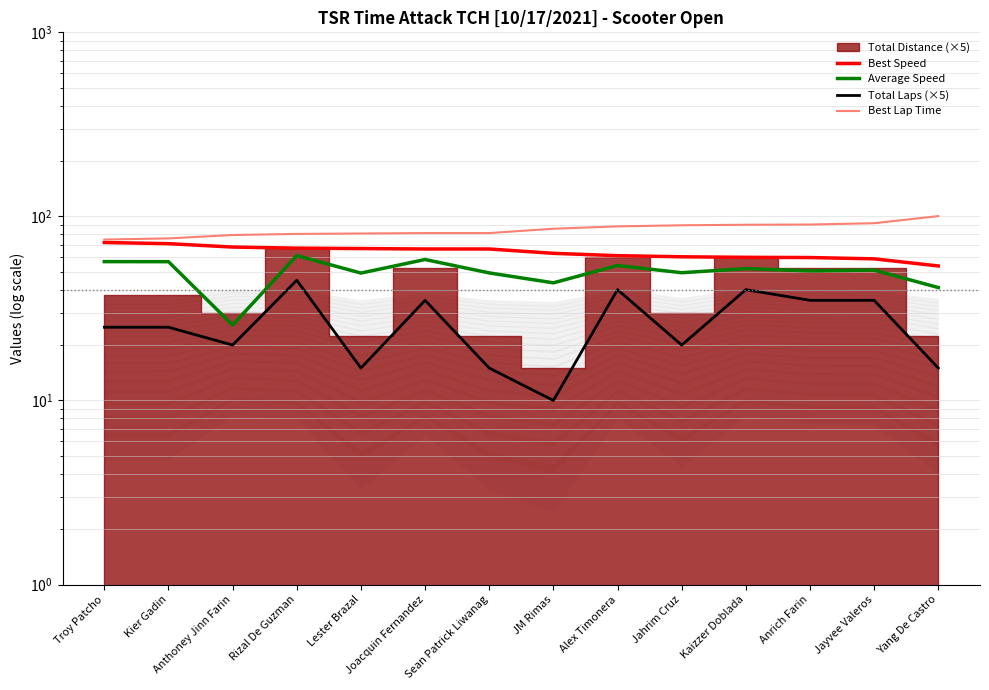

Reading left to right, what are all the values shown in this chart?

Best Speed: Troy Patcho=72.1	Kier Gadin=71.1	Anthoney Jinn Farin=68.1	Rizal De Guzman=67.2	Lester Brazal=66.9	Joacquin Fernandez=66.5	Sean Patrick Liwanag=66.5	JM Rimas=63.0	Alex Timonera=61.2	Jahrim Cruz=60.3	Kaizzer Doblada=59.9	Anrich Farin=59.8	Jayvee Valeros=58.8	Yang De Castro=53.8
Average Speed: Troy Patcho=56.8	Kier Gadin=56.8	Anthoney Jinn Farin=25.7	Rizal De Guzman=61.3	Lester Brazal=49.2	Joacquin Fernandez=58.3	Sean Patrick Liwanag=49.3	JM Rimas=43.6	Alex Timonera=54.1	Jahrim Cruz=49.4	Kaizzer Doblada=52.0	Anrich Farin=50.6	Jayvee Valeros=51.1	Yang De Castro=41.1
Total Laps (×5): Troy Patcho=25.0	Kier Gadin=25.0	Anthoney Jinn Farin=20.0	Rizal De Guzman=45.0	Lester Brazal=15.0	Joacquin Fernandez=35.0	Sean Patrick Liwanag=15.0	JM Rimas=10.0	Alex Timonera=40.0	Jahrim Cruz=20.0	Kaizzer Doblada=40.0	Anrich Farin=35.0	Jayvee Valeros=35.0	Yang De Castro=15.0
Best Lap Time: Troy Patcho=74.9	Kier Gadin=75.9	Anthoney Jinn Farin=79.2	Rizal De Guzman=80.3	Lester Brazal=80.8	Joacquin Fernandez=81.2	Sean Patrick Liwanag=81.2	JM Rimas=85.7	Alex Timonera=88.3	Jahrim Cruz=89.5	Kaizzer Doblada=90.1	Anrich Farin=90.3	Jayvee Valeros=91.8	Yang De Castro=100.4